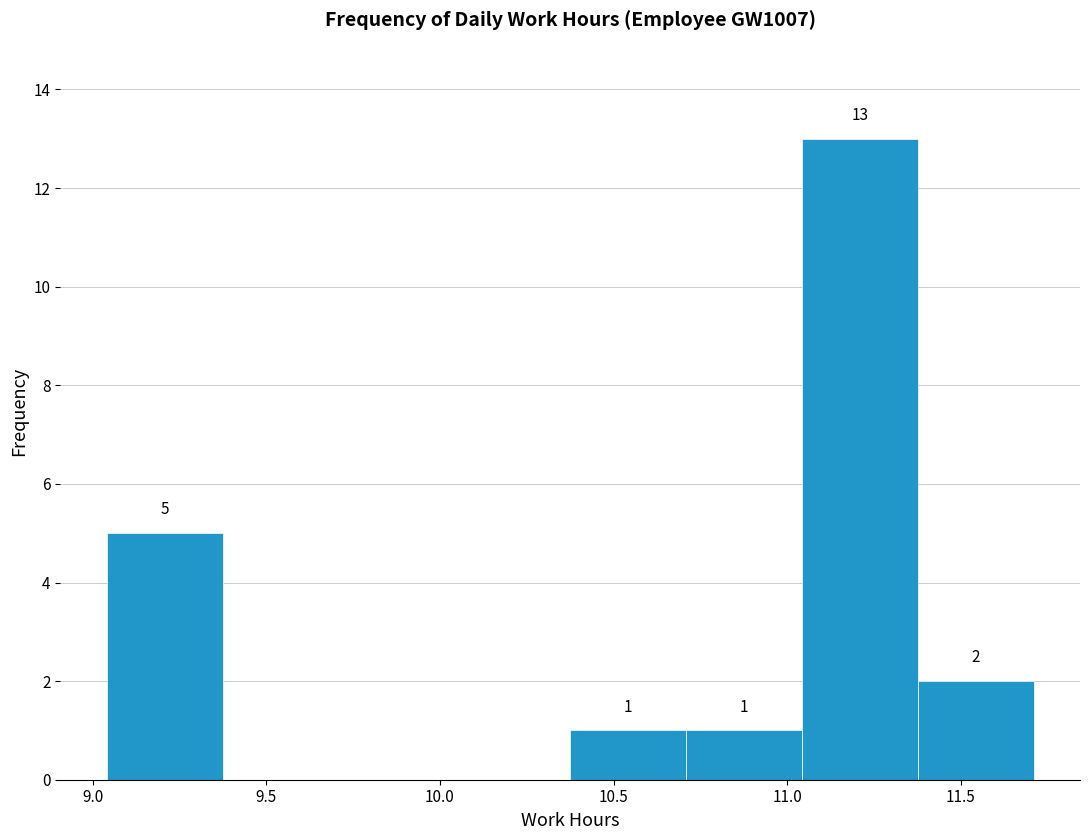

Which range on the x-axis has the tallest bar?

11.05 to 11.40